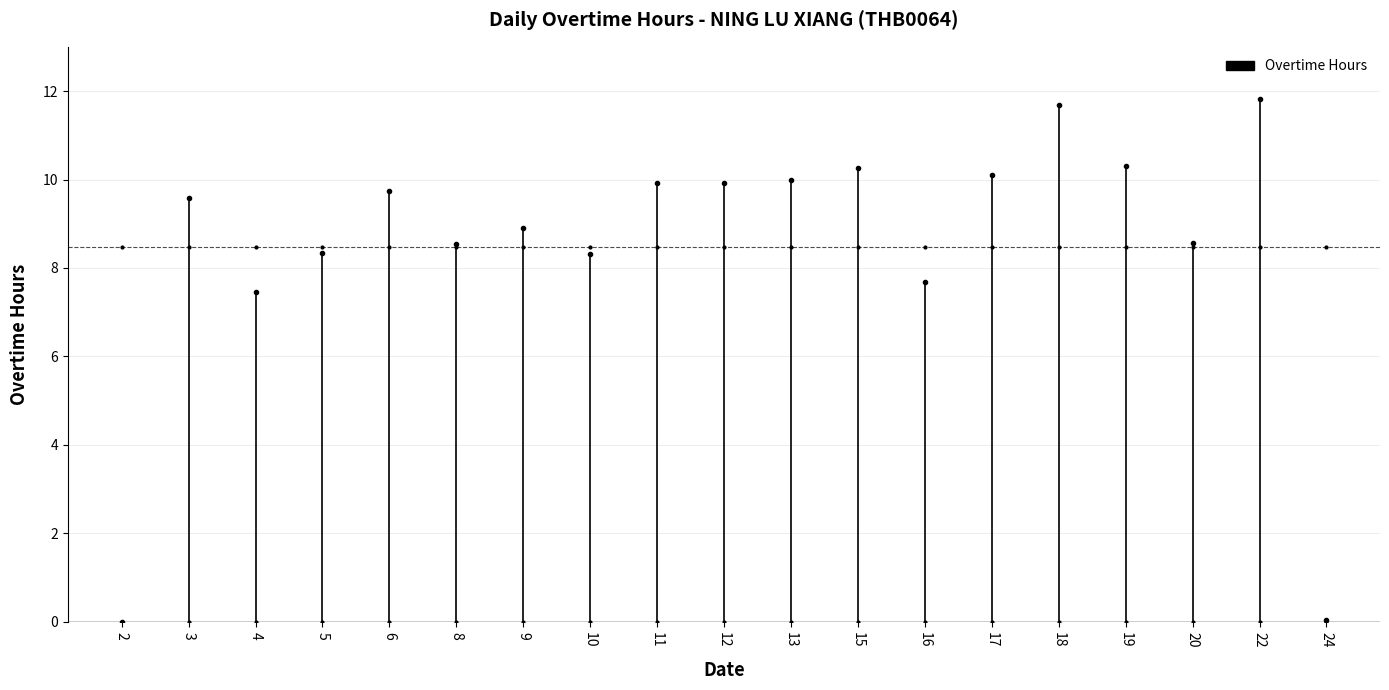

What is the ratio of the value at 6 to the value at 20?

1.1